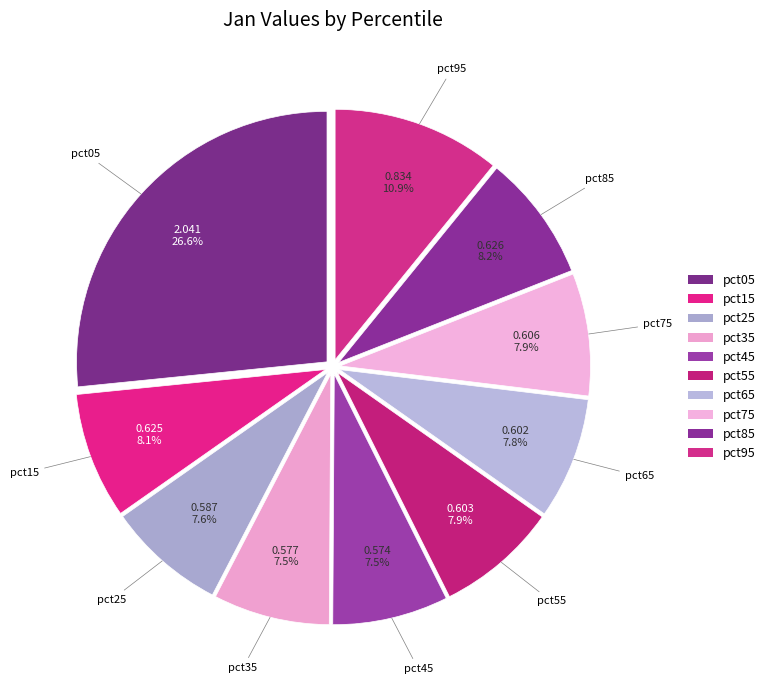

How many segments does this pie chart have?

10